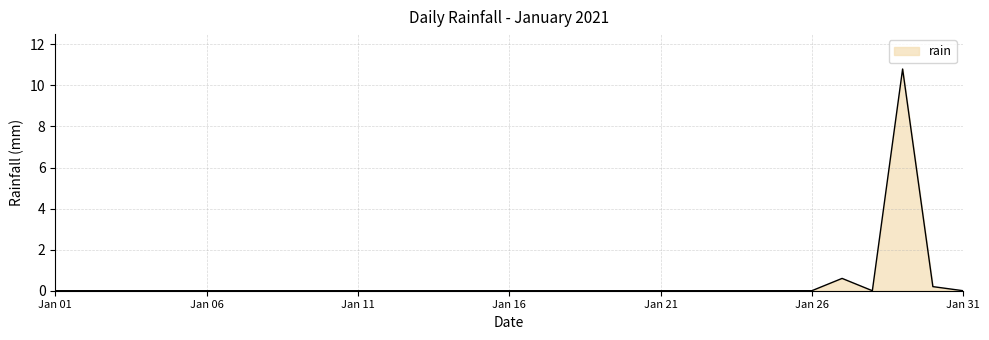

What is the difference between the maximum and second lowest values?

10.8